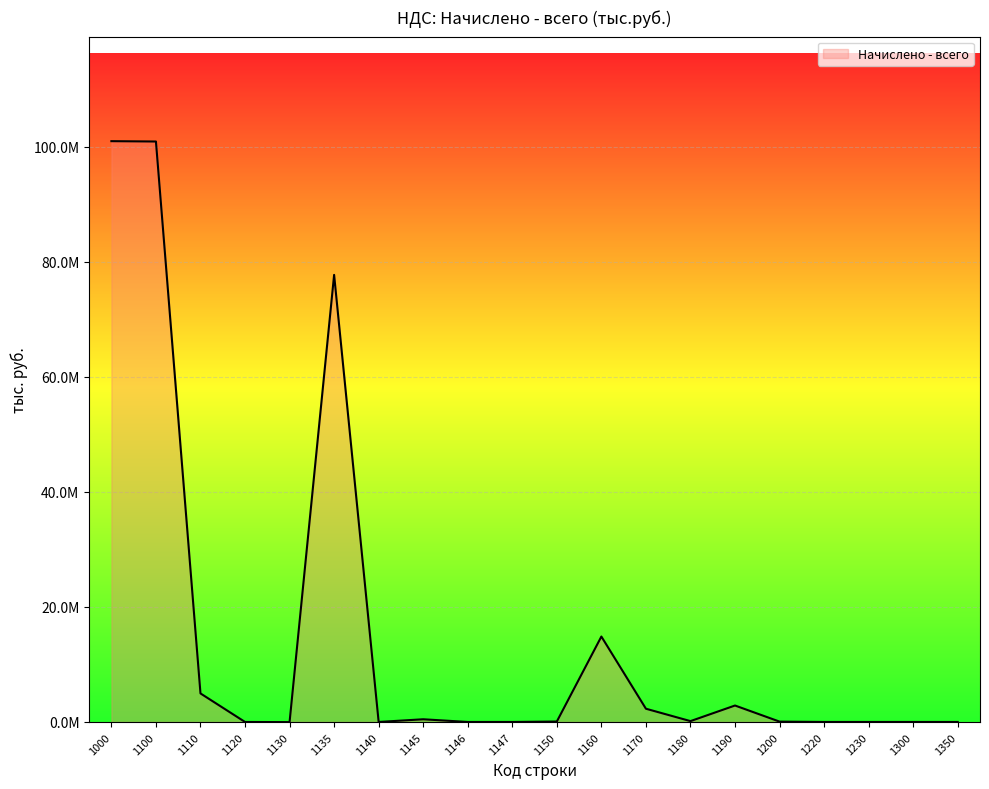

How many interior local valleys (lower than both neighbors) does the data have?

5